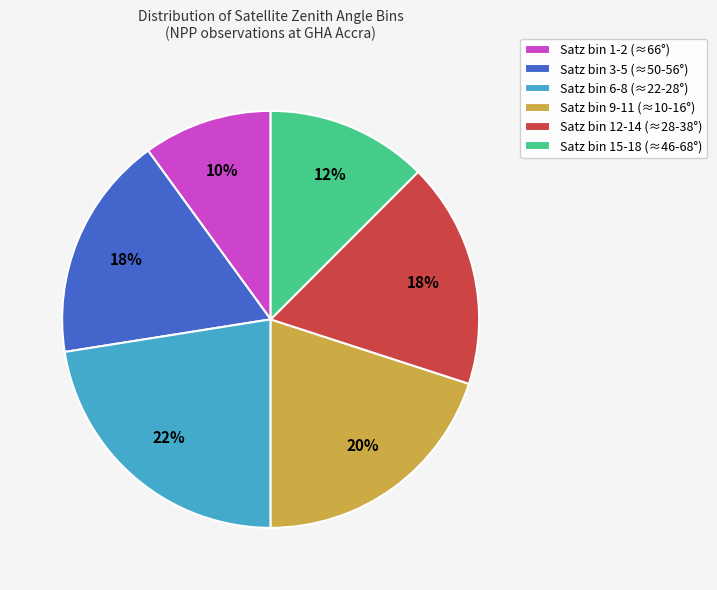

Does Satz bin 6-8 (≈22-28°) represent more than half of the total?

No